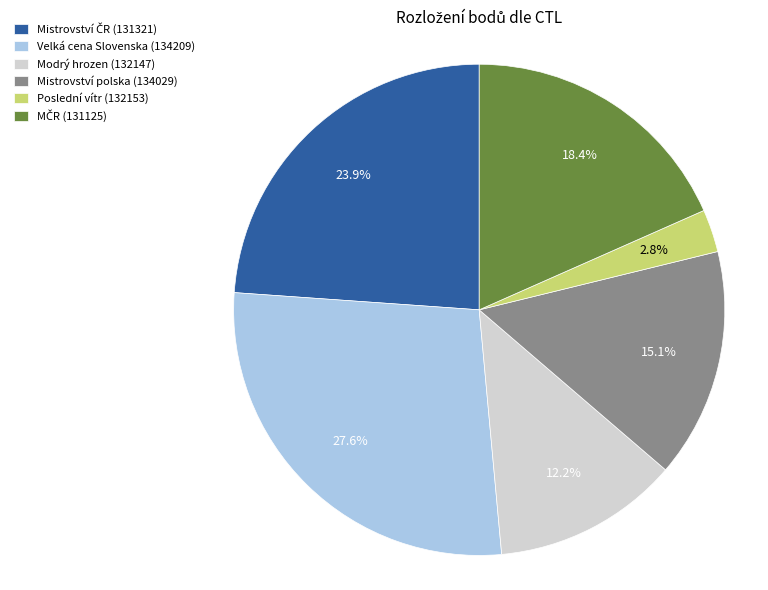

Does any single category account for the majority?

No